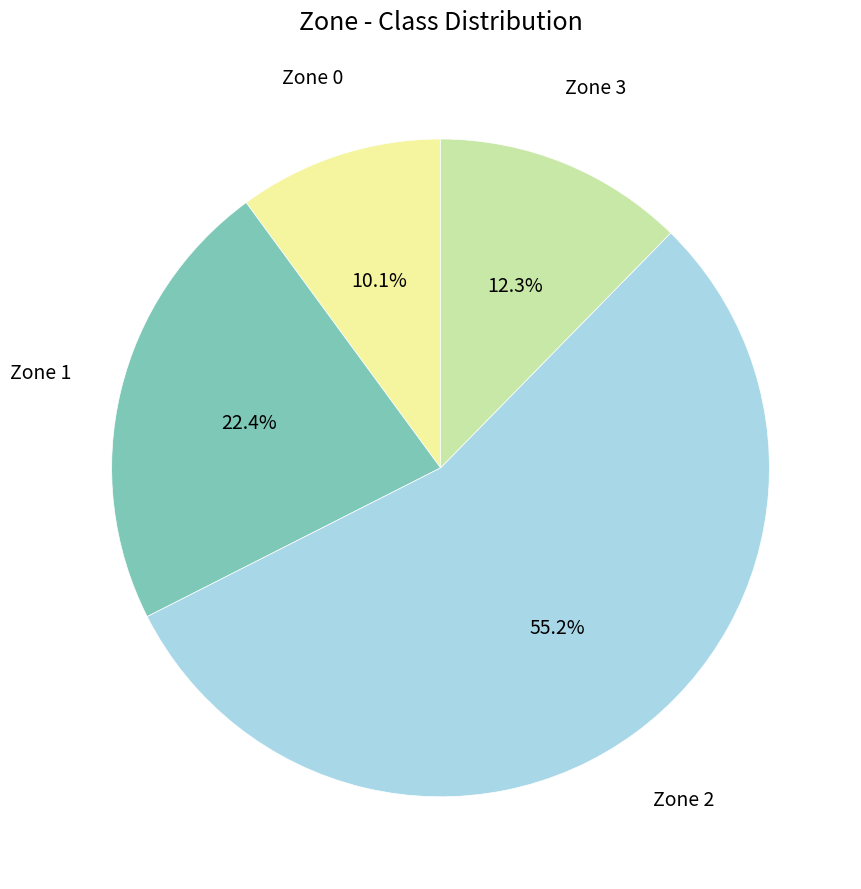

What percentage is the Zone 2 slice, to the nearest percent?

55%